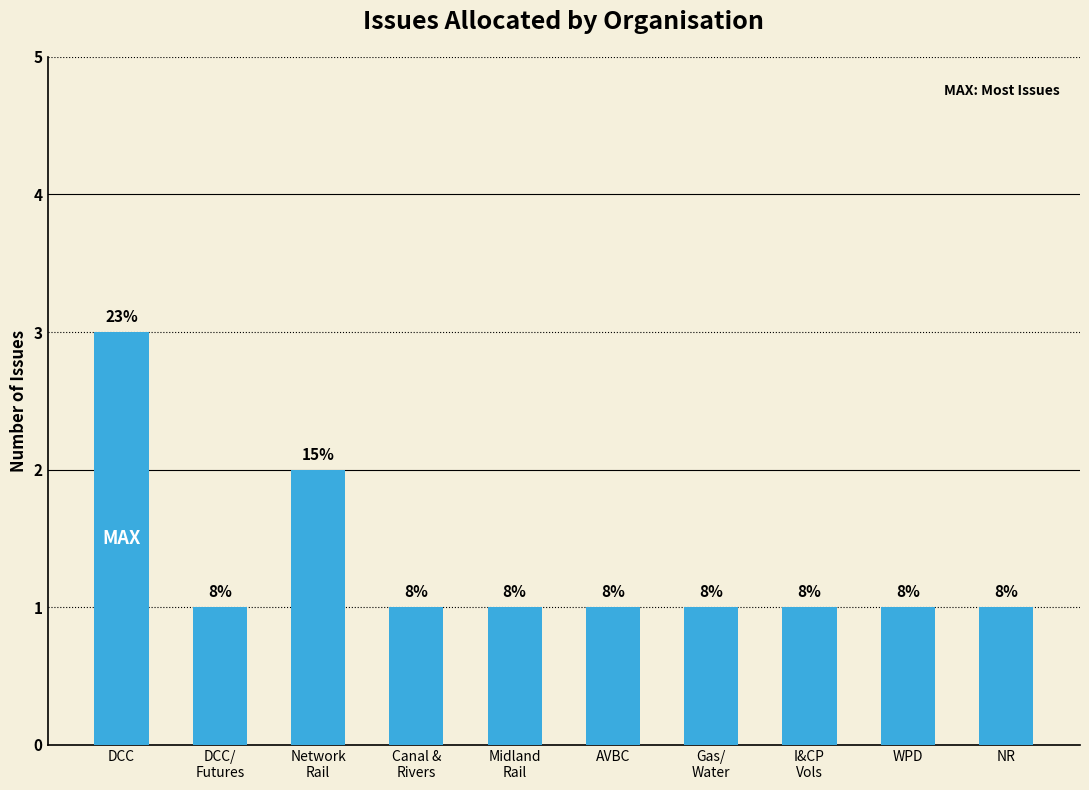

Does the chart contain any negative values?

No